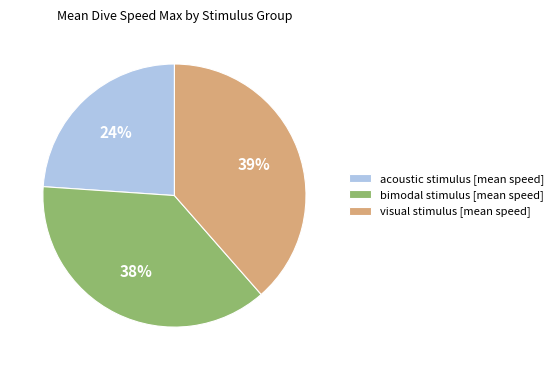

Combined, do acoustic stimulus [mean speed] and visual stimulus [mean speed] account for over 50%?

Yes